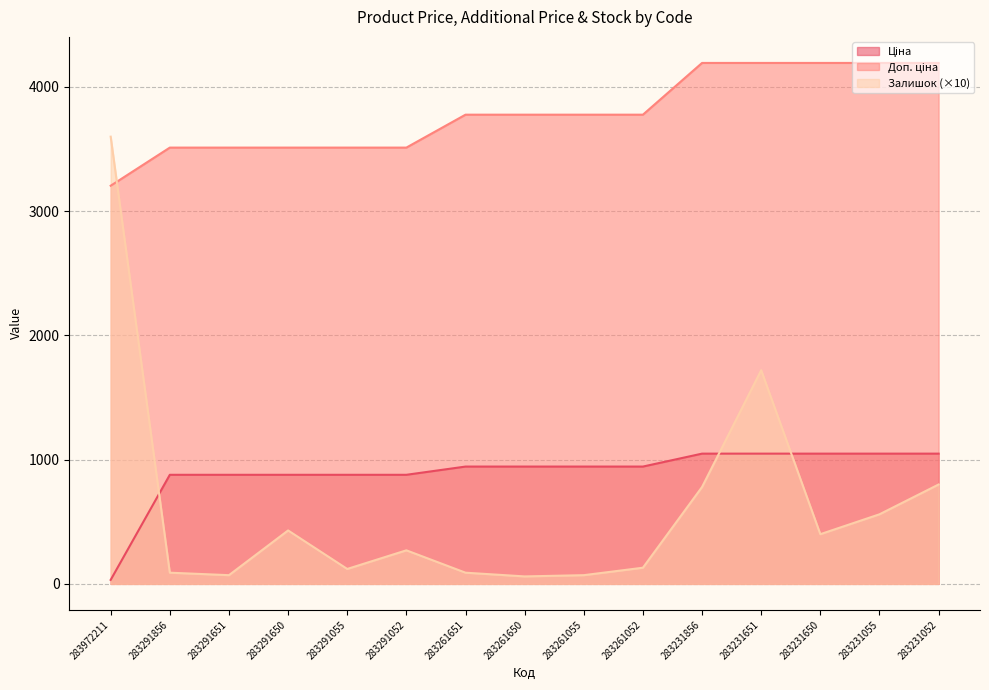

Does the chart have visible grid lines?

Yes